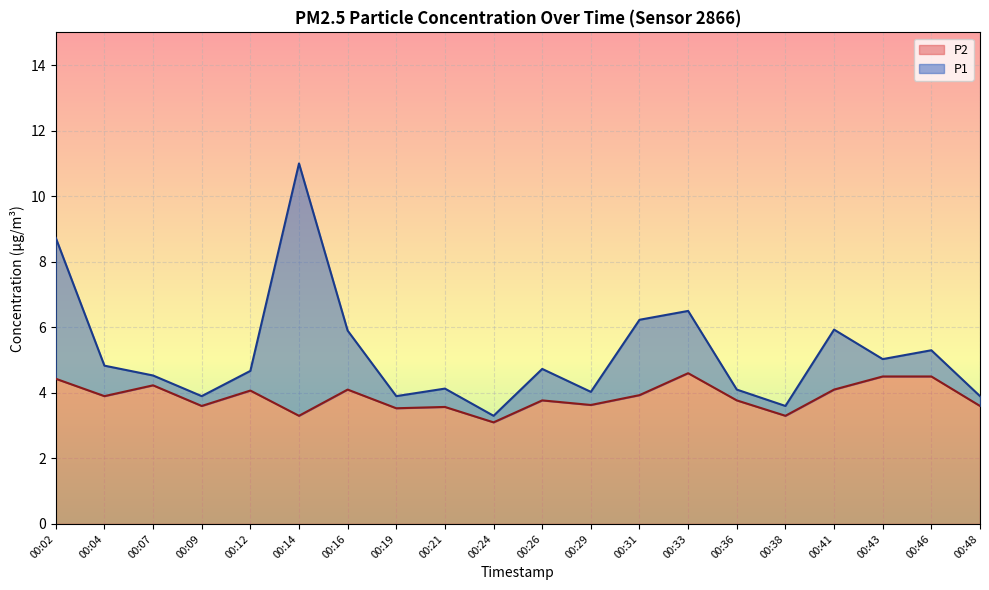

Reading left to right, extract all data points from this chart.

P1: 8.7	4.8	4.5	3.9	4.7	11.0	5.9	3.9	4.1	3.3	4.7	4.0	6.2	6.5	4.1	3.6	5.9	5.0	5.3	3.9
P2: 4.4	3.9	4.2	3.6	4.1	3.3	4.1	3.5	3.6	3.1	3.8	3.6	3.9	4.6	3.8	3.3	4.1	4.5	4.5	3.6